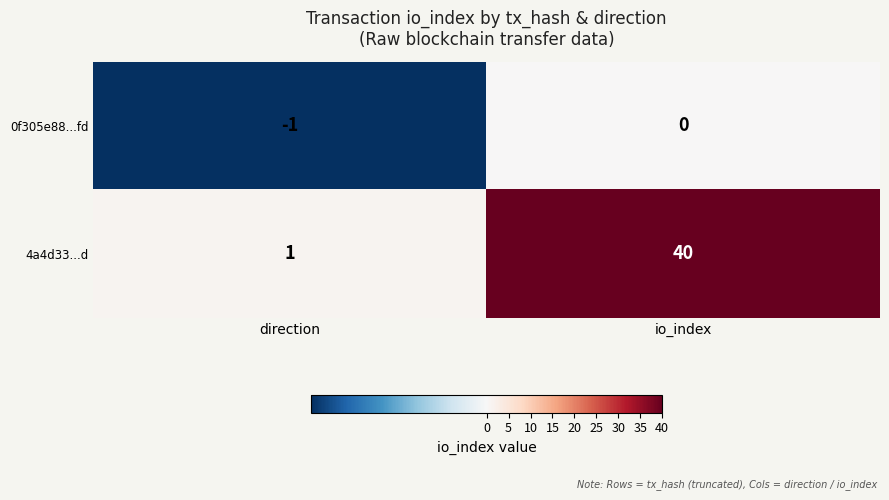

Reading left to right, extract all data points from this chart.

0f305e88...fd: -1	0
4a4d33...d: 1	40